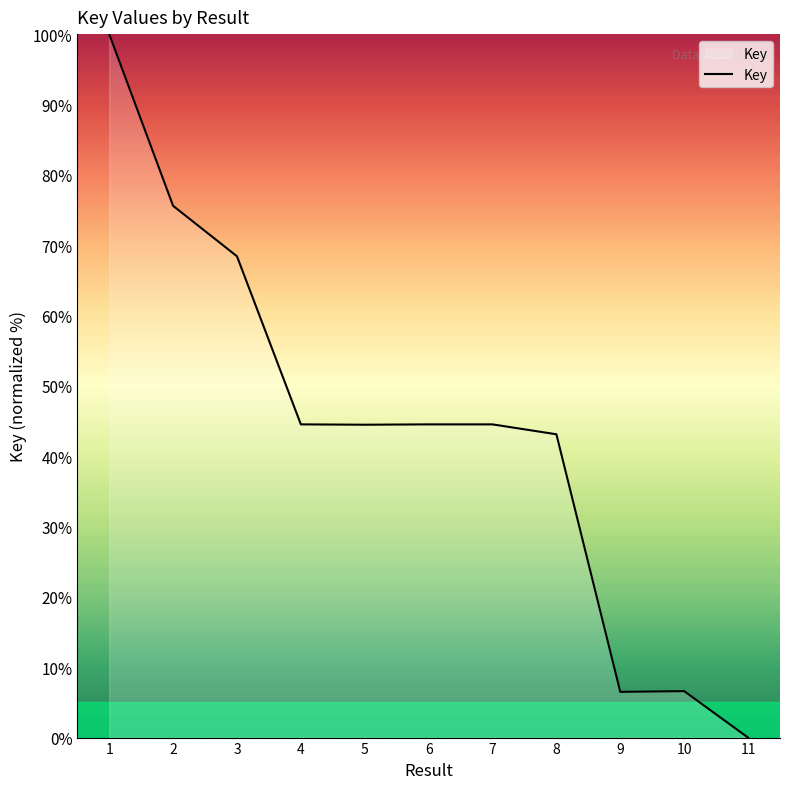

Is it true that the value at 11 is 56.7?

False